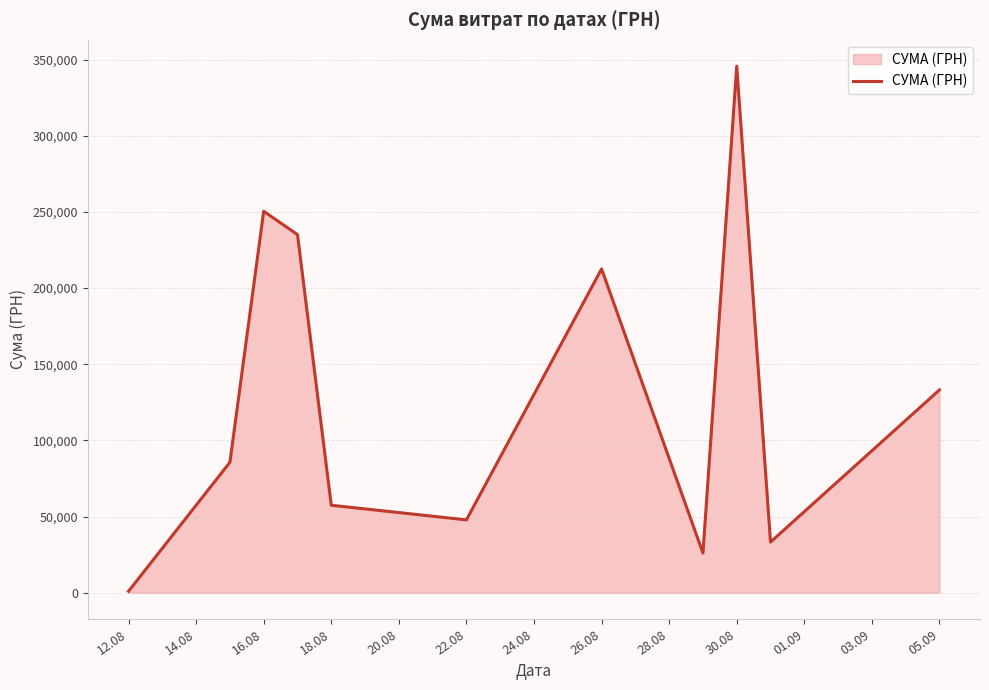

What is the greatest value displayed?

345687.3